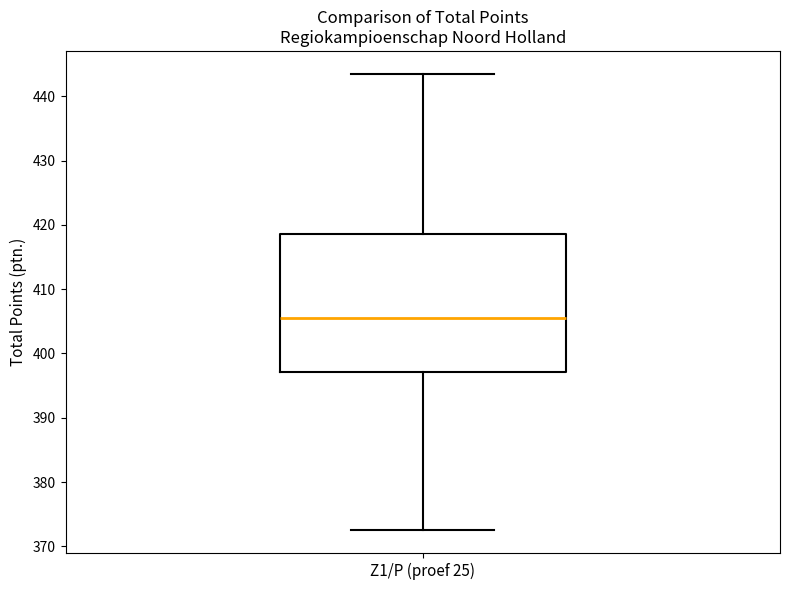

Transcribe this box plot: give where the median line is, the range the box spans, and where the two whiskers end, as read against the y-axis. The values are not printed on the chart, so give them approximately, as read against the axis.

median 406, box 397 to 419, whiskers 373 to 444